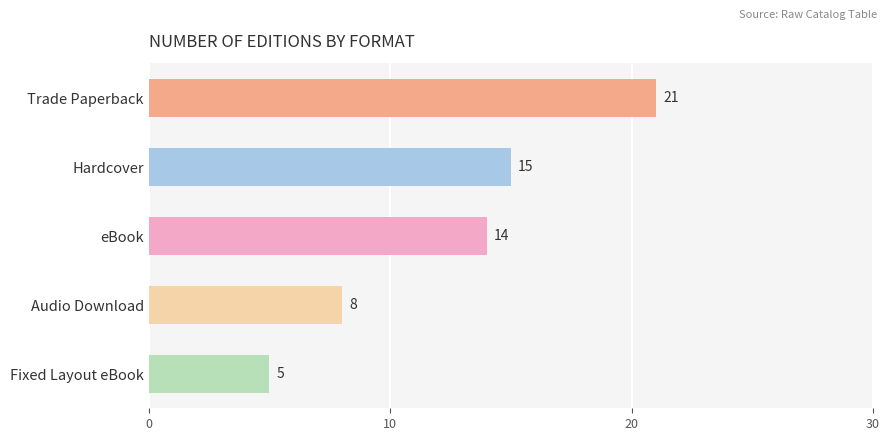

Does the chart contain any negative values?

No